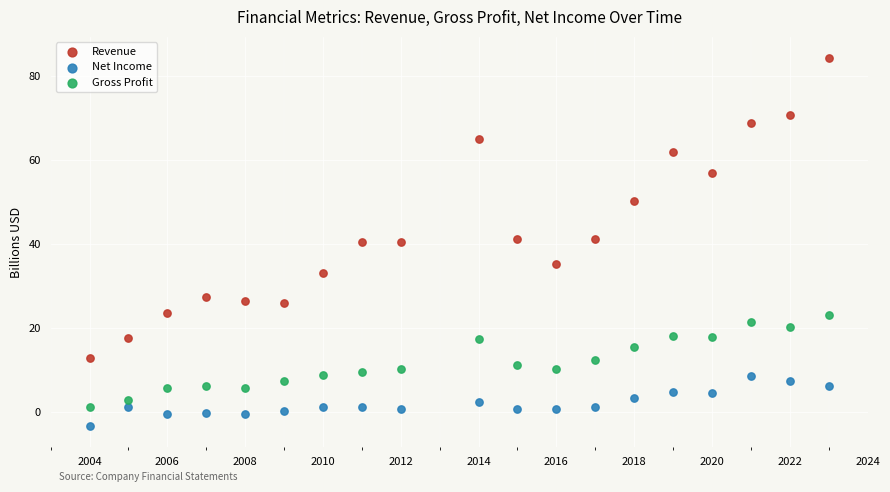

What are all the series names shown in the legend?

Revenue, Net Income, Gross Profit